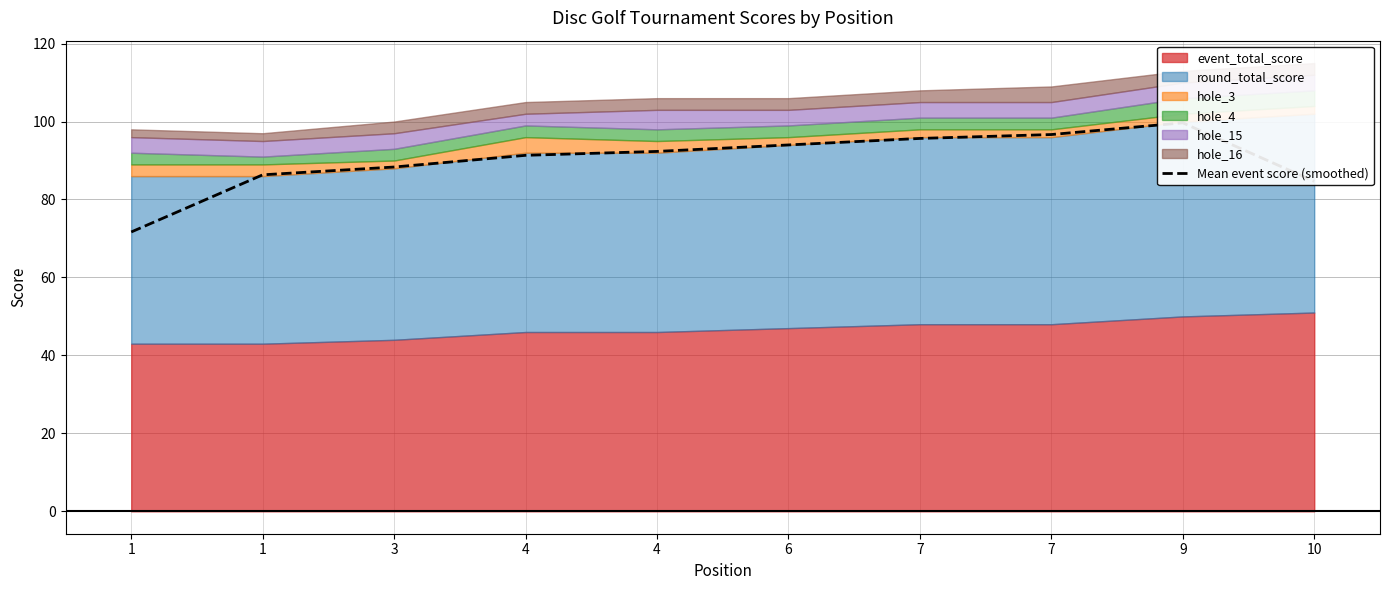

What is the difference between the maximum and minimum values?

28.0